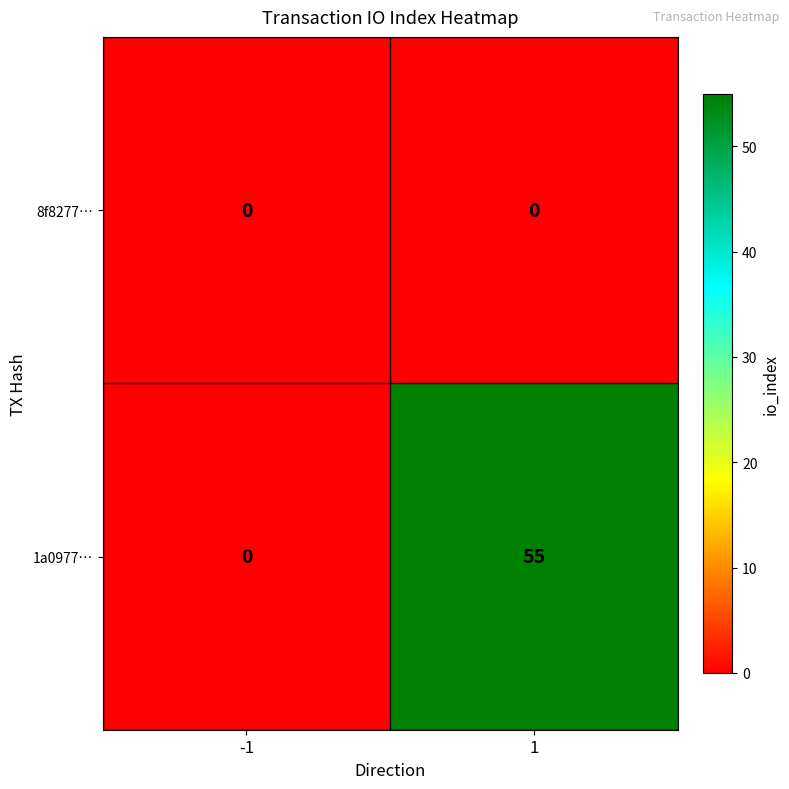

Reading left to right, list all the values displayed in this chart.

8f8277…: 0	0
1a0977…: 0	55